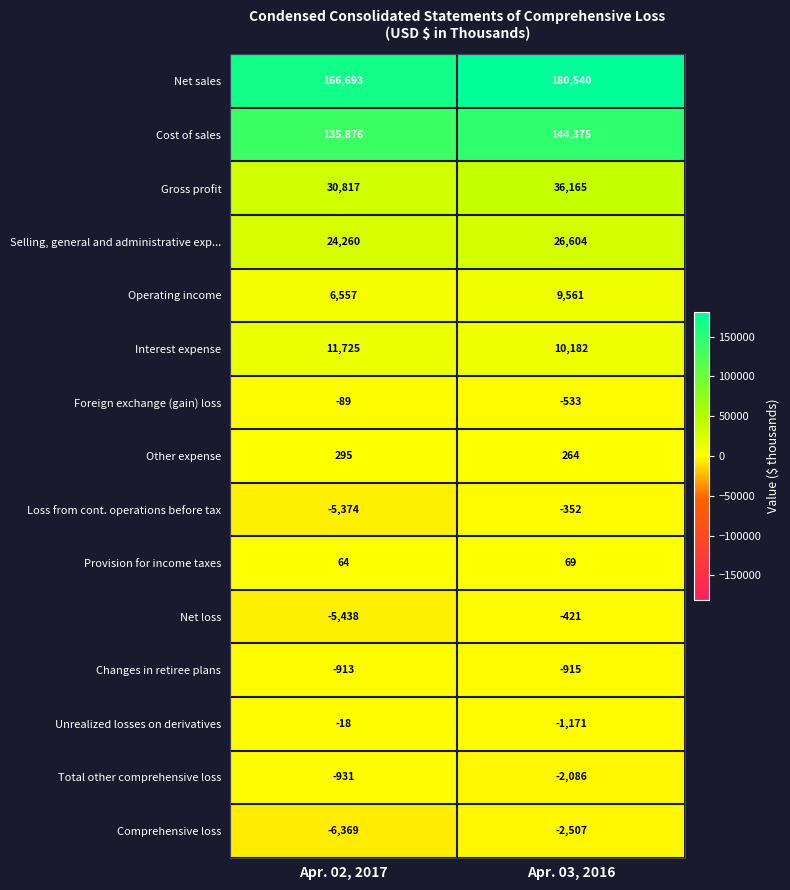

Rank the series by their maximum value, from lowest to highest.

Comprehensive loss, Total other comprehensive loss, Changes in retiree plans, Net loss, Loss from cont. operations before tax, Foreign exchange (gain) loss, Unrealized losses on derivatives, Provision for income taxes, Other expense, Operating income, Interest expense, Selling, general and administrative exp..., Gross profit, Cost of sales, Net sales